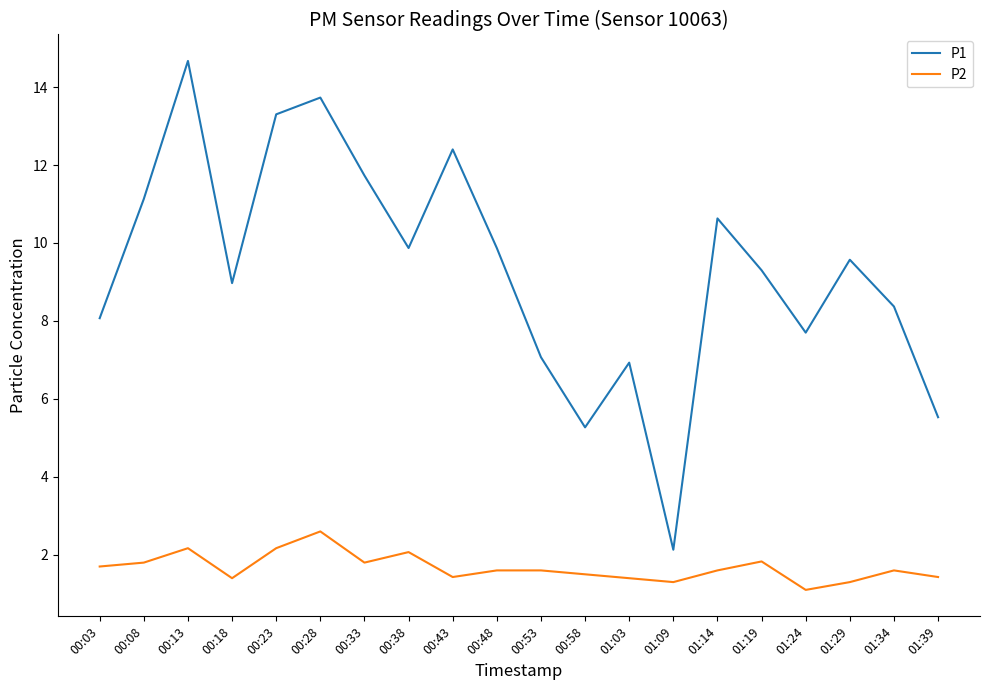

In P2, how many points are lower than both neighbors (excluding endpoints)?

5